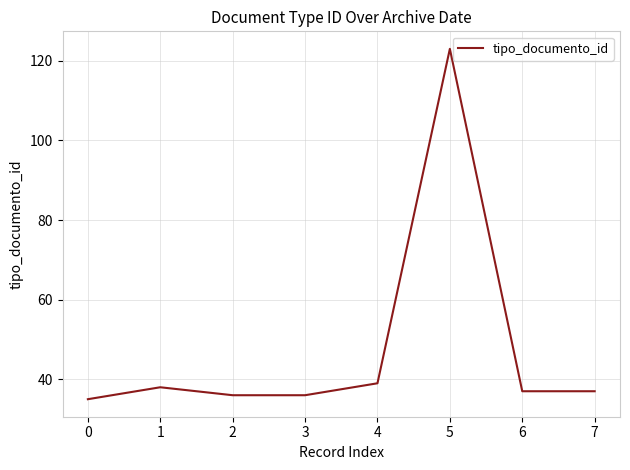

Between 0 and 6, which is larger?

6